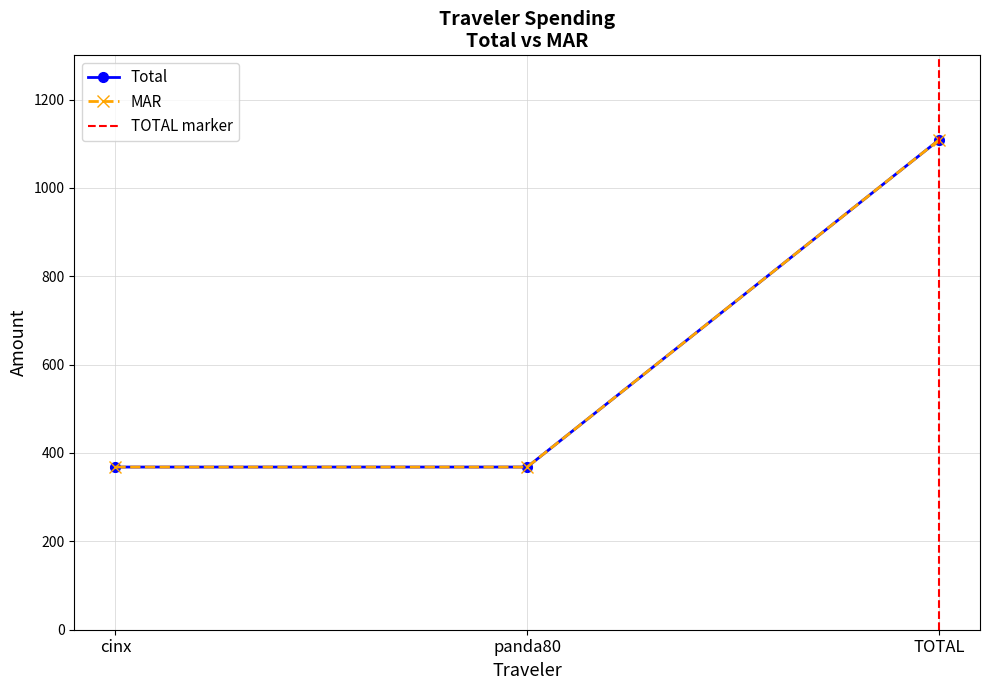

What is the total value across all series at cinx?

736.4